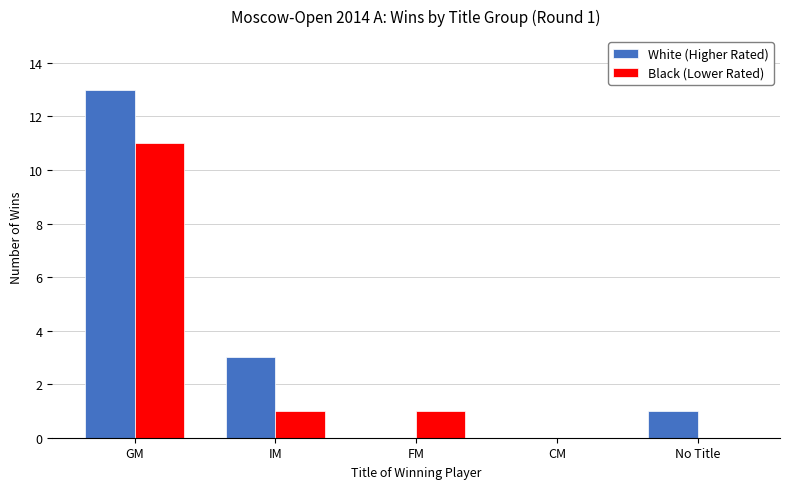

How many data points does each series have?

5